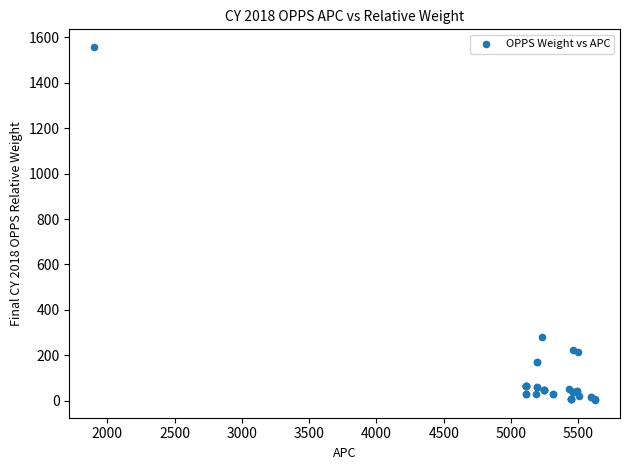

What Y value in the scatter plot is closest to 780?

280.4